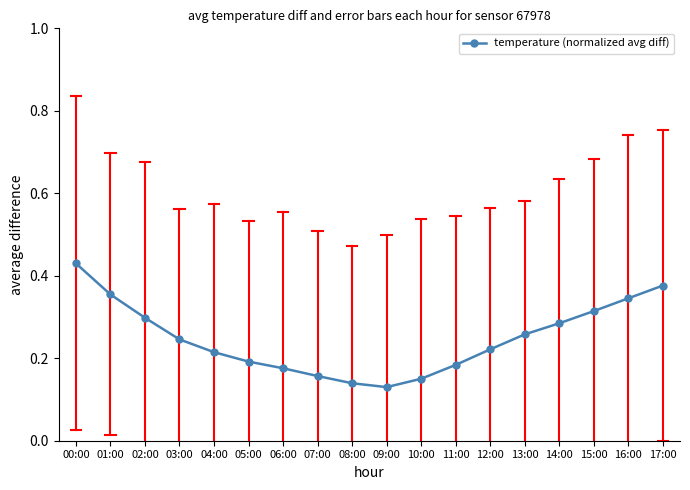

What is the label of the 2nd point from the right?

16:00